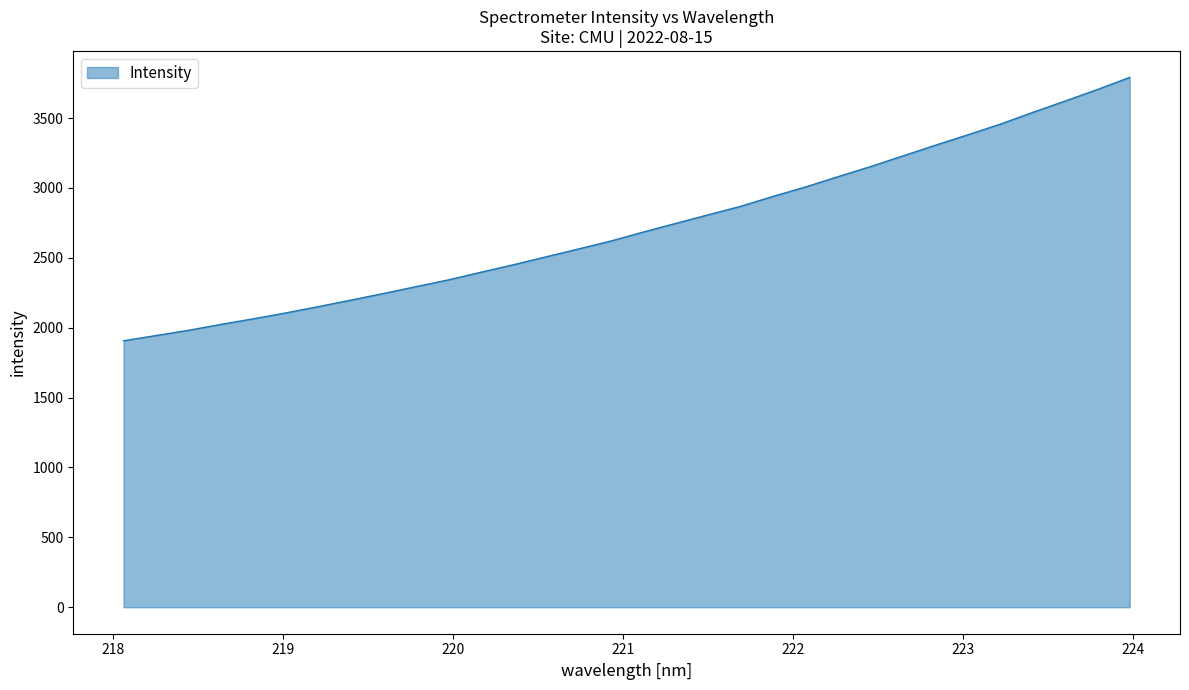

What is the maximum value shown in the chart?

3790.7